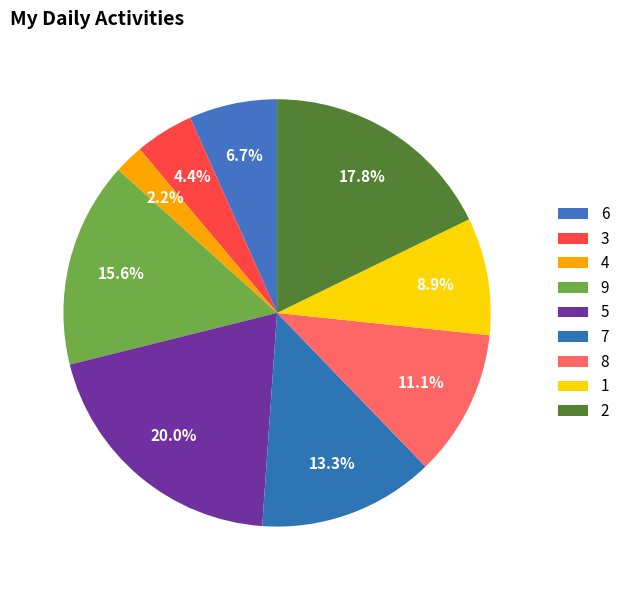

Is 7 the majority of the pie?

No